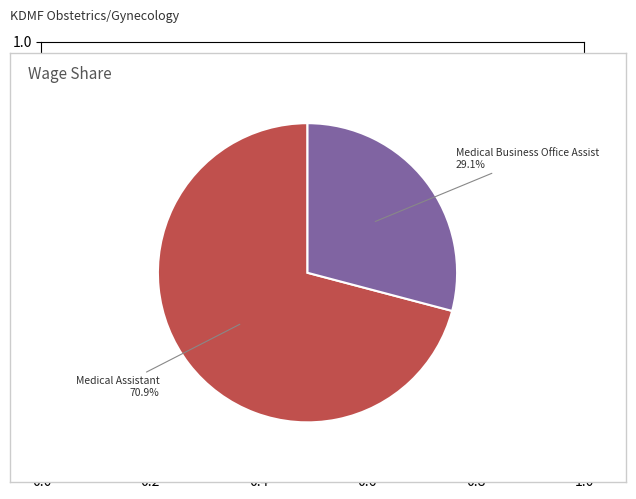

Which category has the smallest portion of the pie?

Medical Business Office Assist